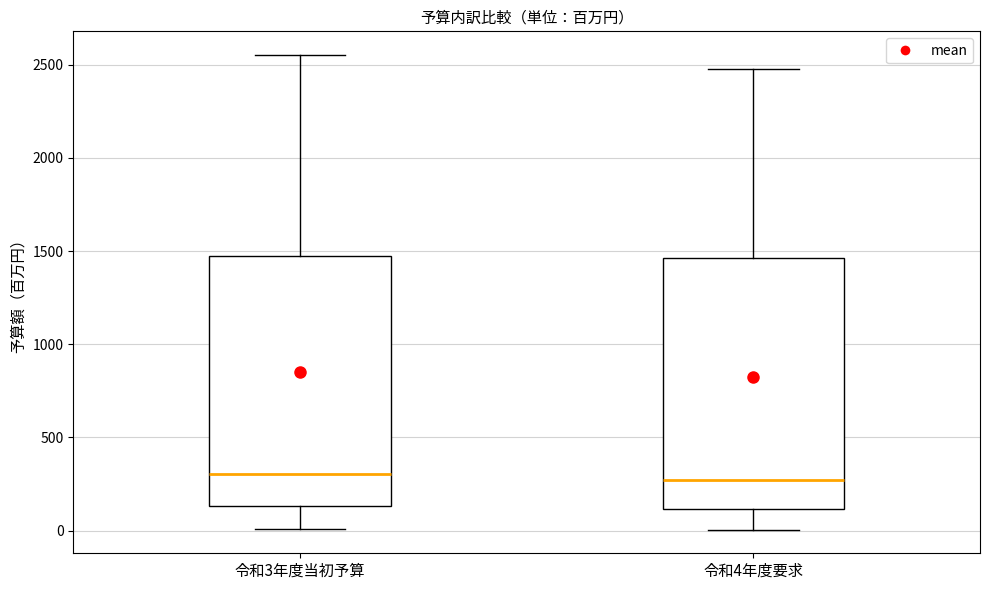

Reading left to right, transcribe this box plot: for each box, give where its median line is, the range the box spans, and where its two whiskers end, as read against the y-axis. The values are not printed on the chart, so give them approximately, as read against the axis.

令和3年度当初予算: median 300, box 150 to 1450, whiskers 0 to 2550
令和4年度要求: median 250, box 100 to 1450, whiskers 0 to 2500